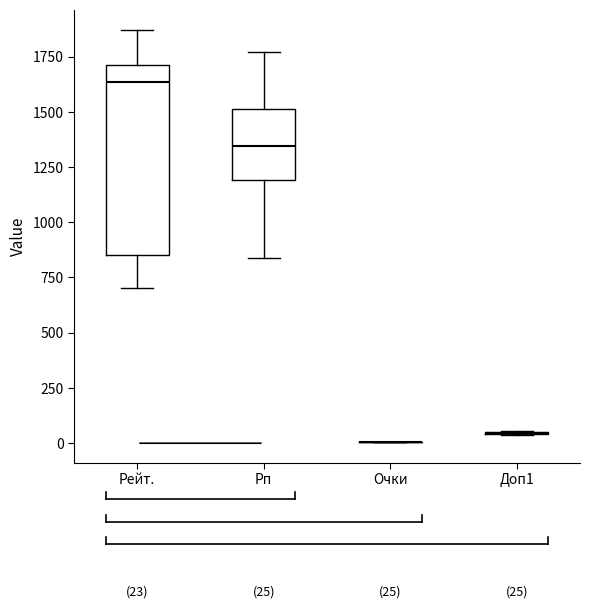

Which box is the tallest, from its lower edge to its upper edge?

Рейт.